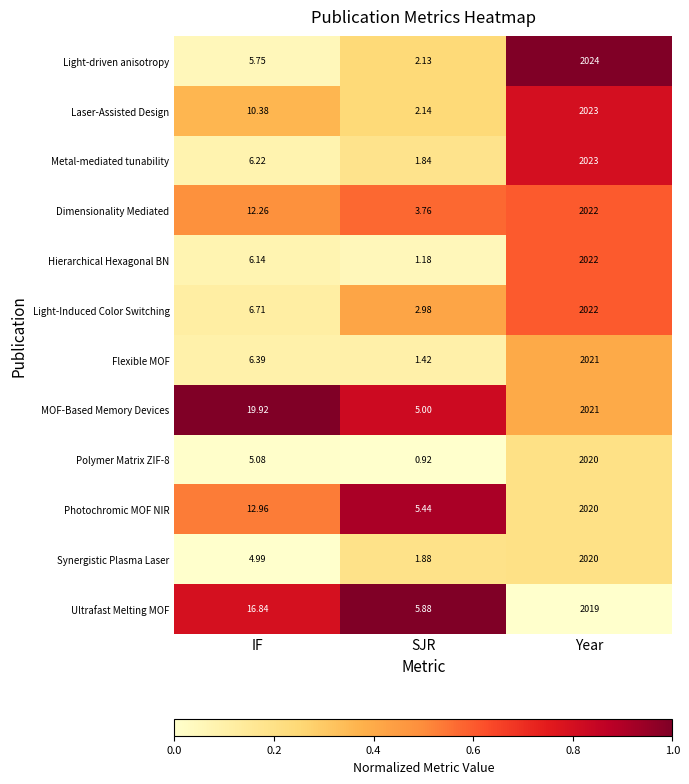

At which label is Light-driven anisotropy closest to 1013?

IF